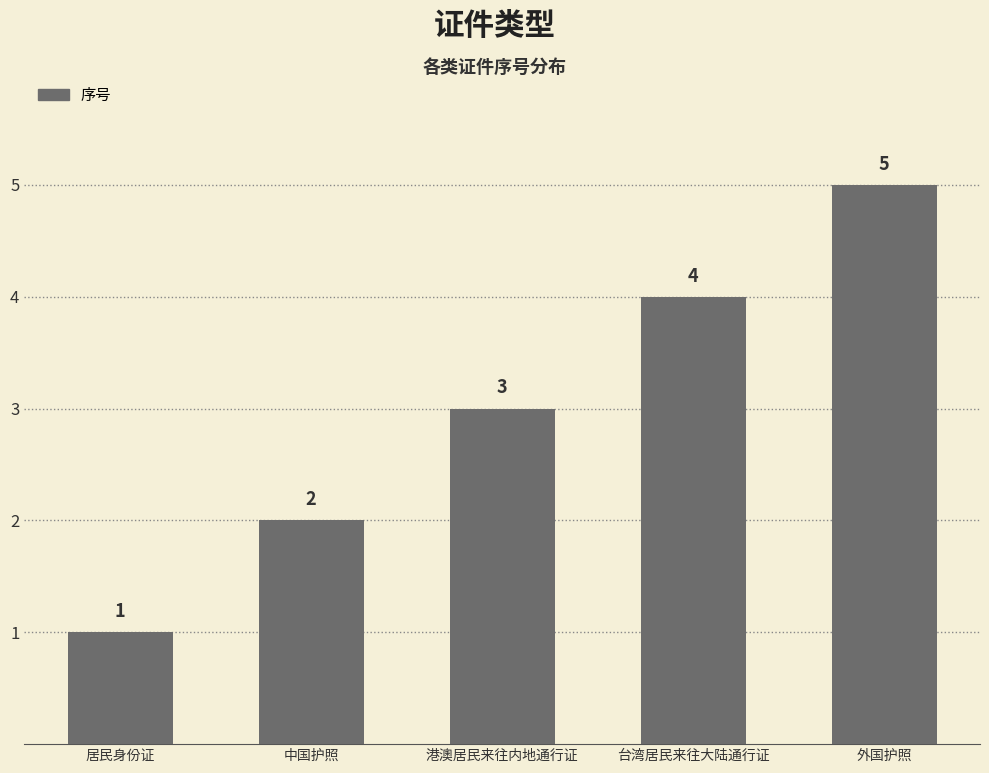

True or false: the data shows 5 at 外国护照.

True